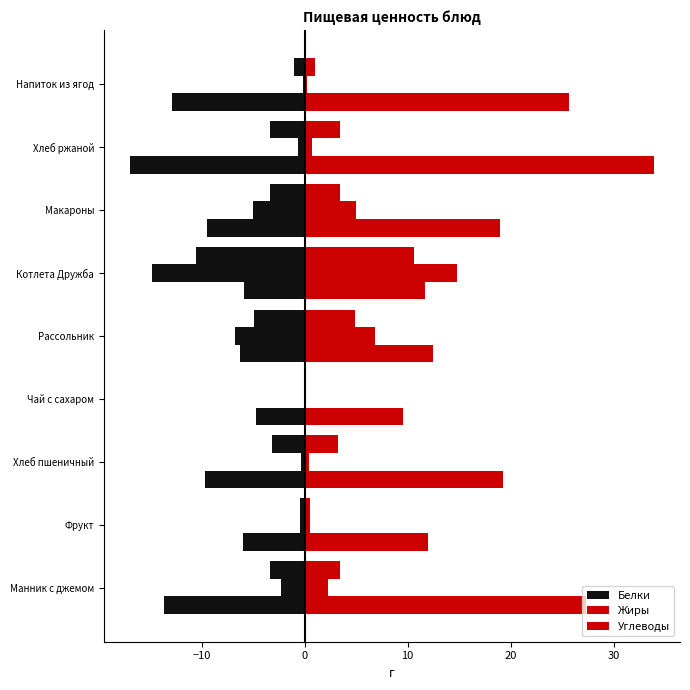

What is the lowest value of the Белки series?

-10.6